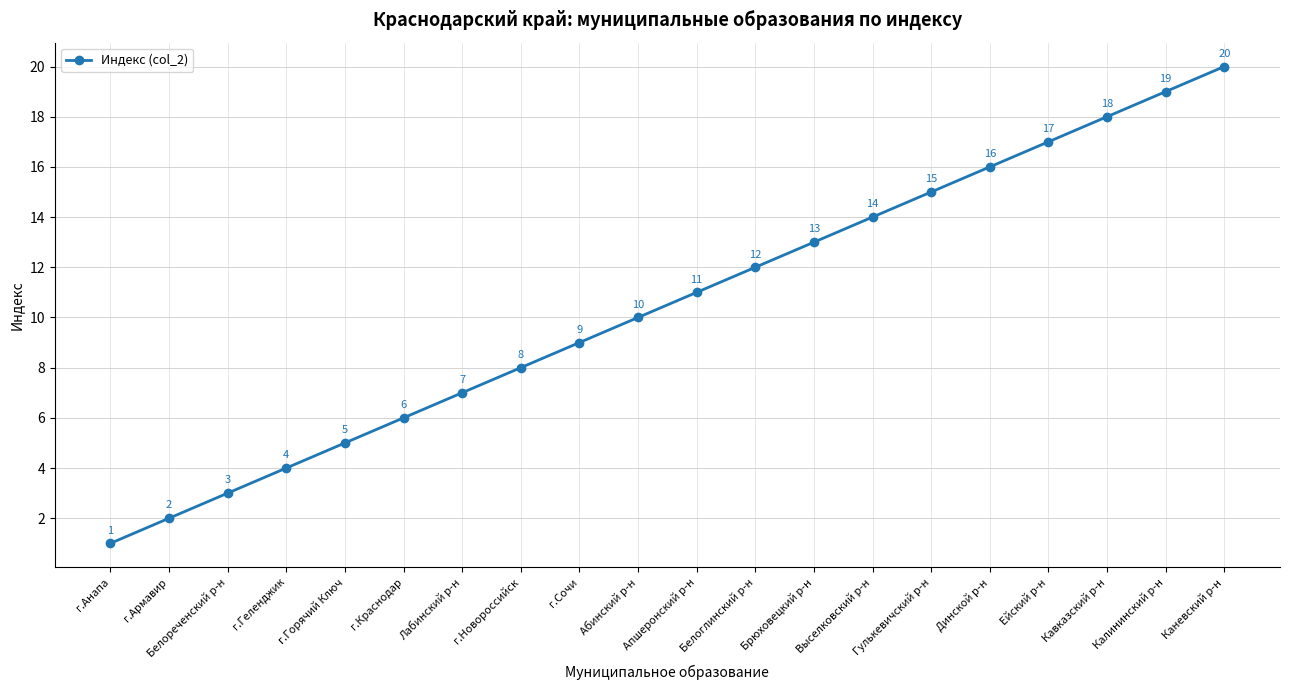

True or false: the data has more than 1 interior local peaks.

False